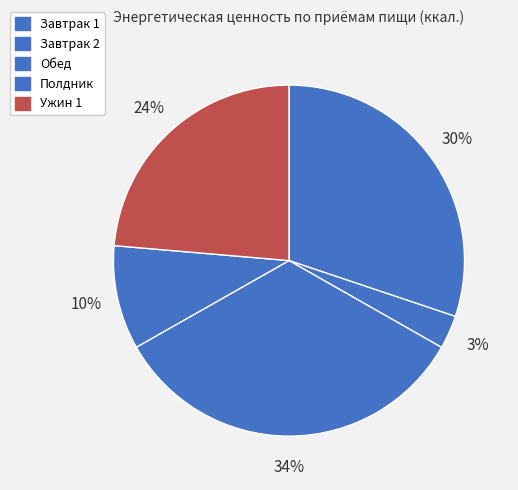

Is Завтрак 2 the majority of the pie?

No